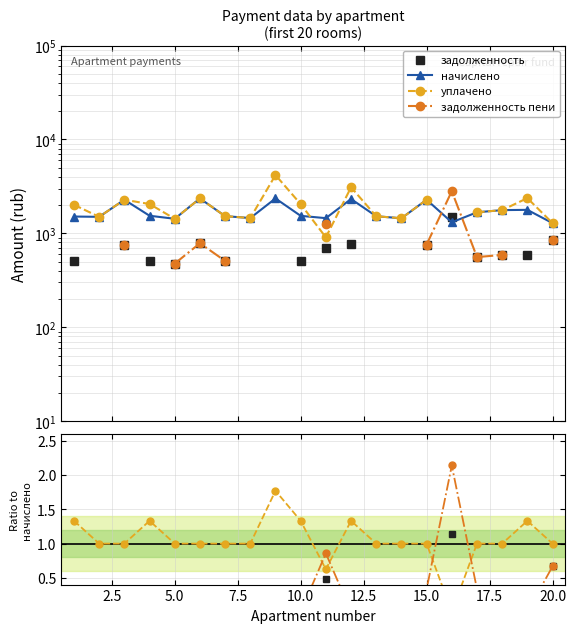

How many intersections are there between задолженность пени and уплачено?

4